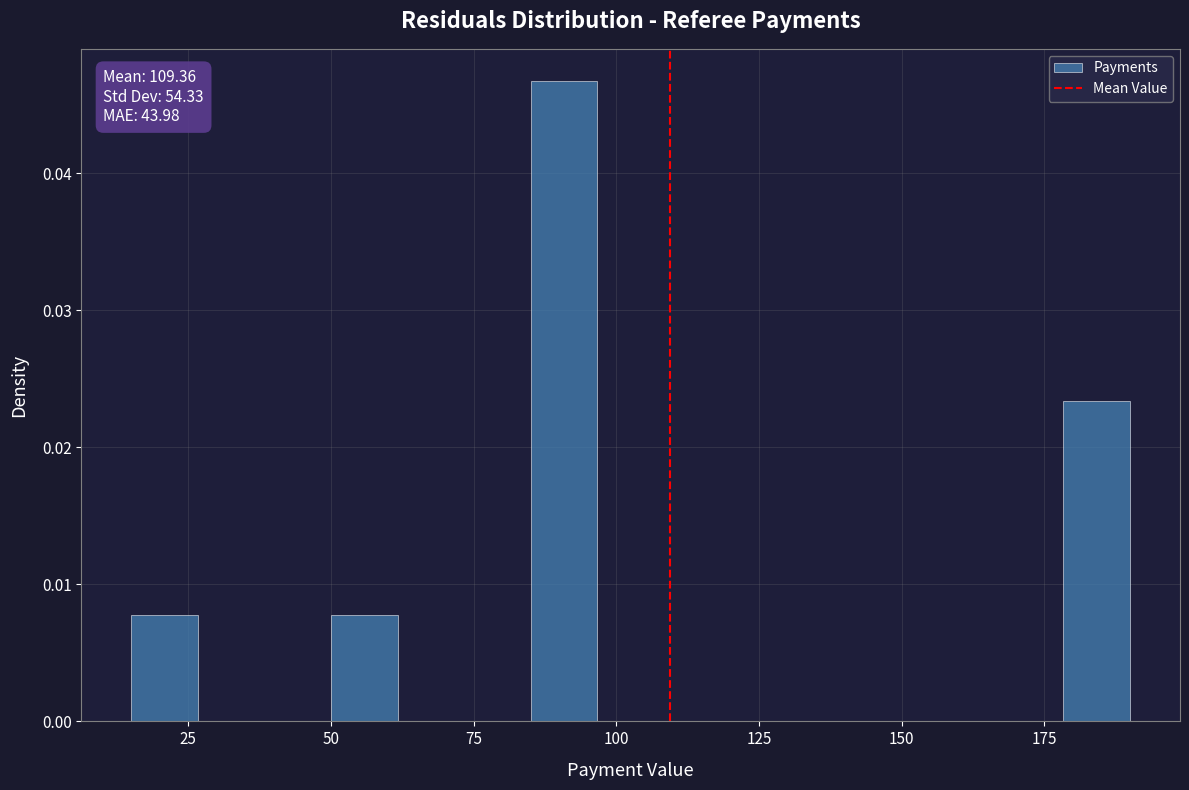

Read against the x-axis, roughly where is the centre of the tallest bar?

90